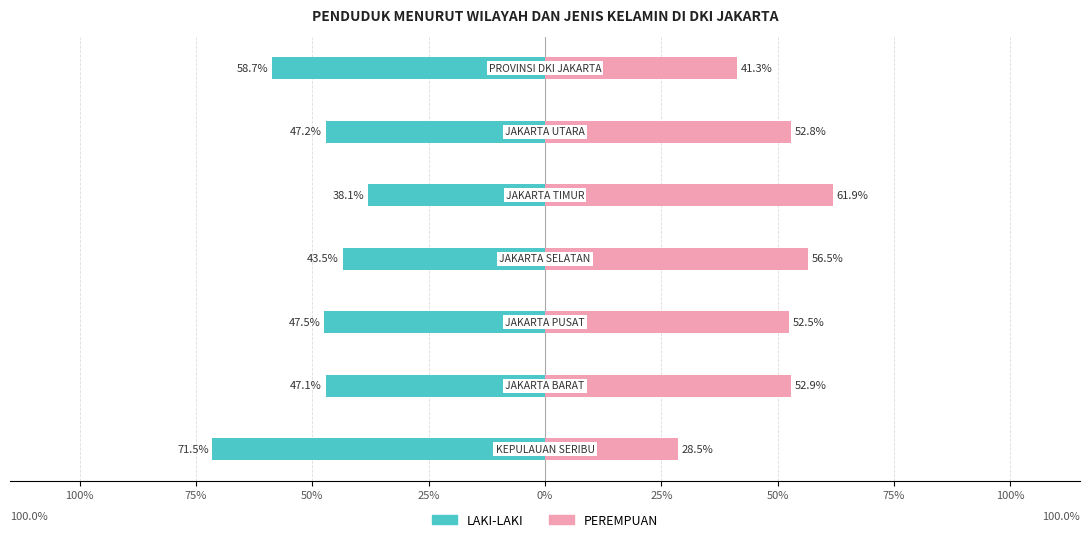

Reading left to right, what are all the values shown in this chart?

LAKI-LAKI: -71.5	-47.1	-47.5	-43.5	-38.1	-47.2	-58.7
PEREMPUAN: 28.5	52.9	52.5	56.5	61.9	52.8	41.3